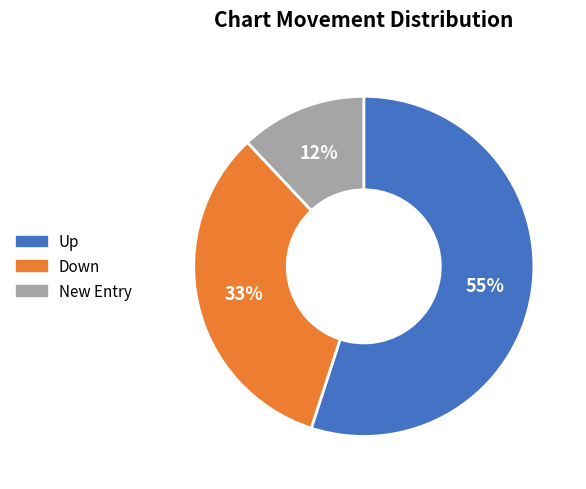

To the nearest percent, what is the combined percentage of Up and New Entry?

67%